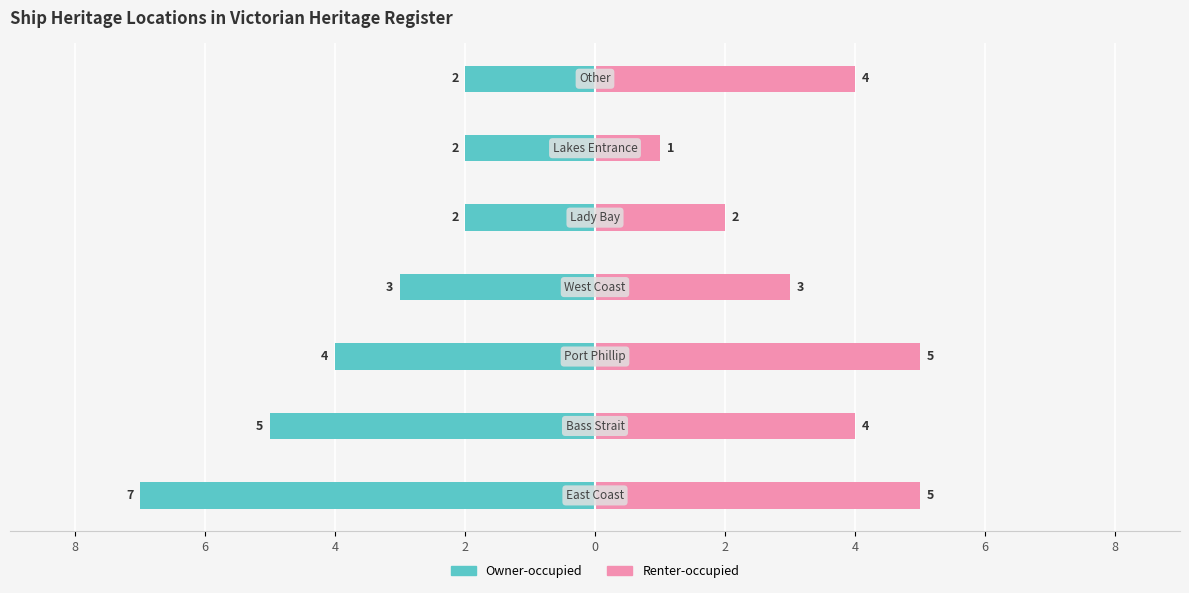

What is the difference between the highest and lowest values at 4?

6